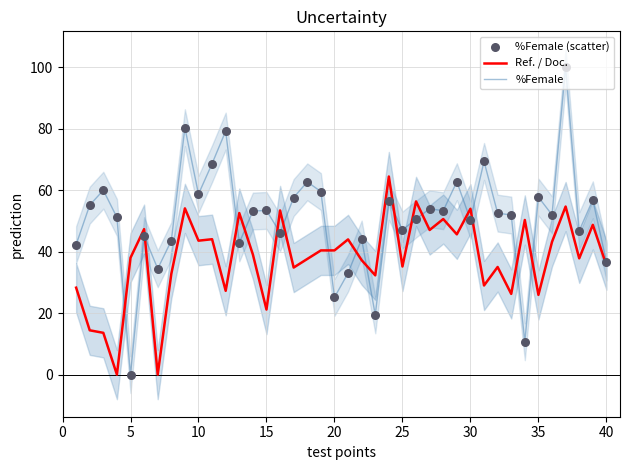

Which series has the widest spread of Y values?

%Female